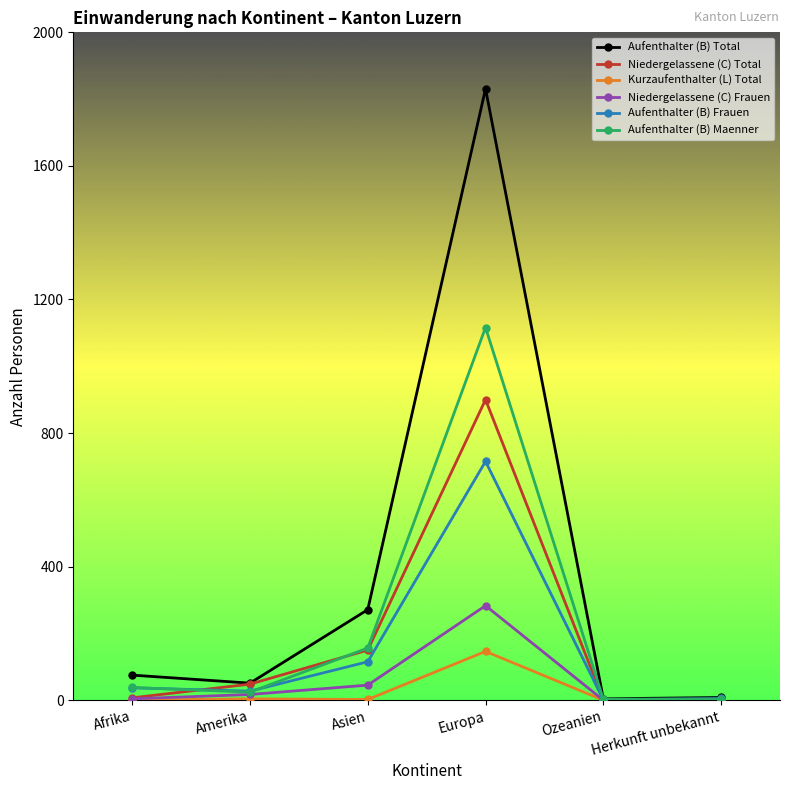

True or false: Niedergelassene (C) Total and Aufenthalter (B) Maenner cross at least once.

True